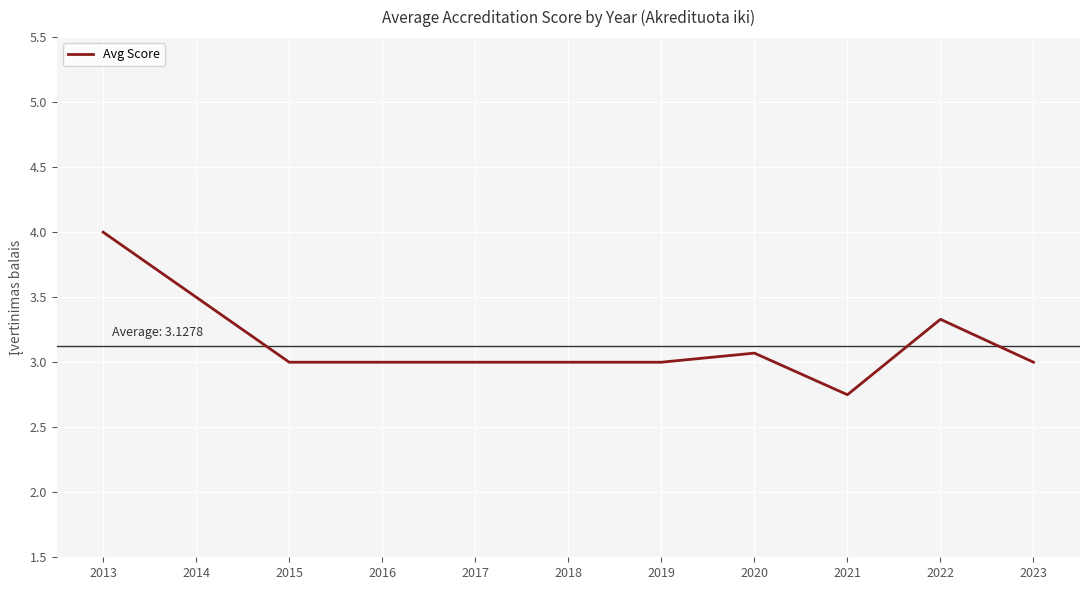

Between 2022 and 2020, which is larger?

2022